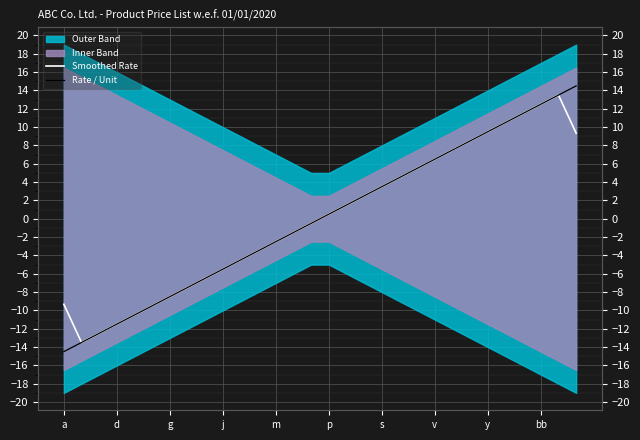

What is the value of the Smoothed Rate point at the 14th from the left?

-1.5